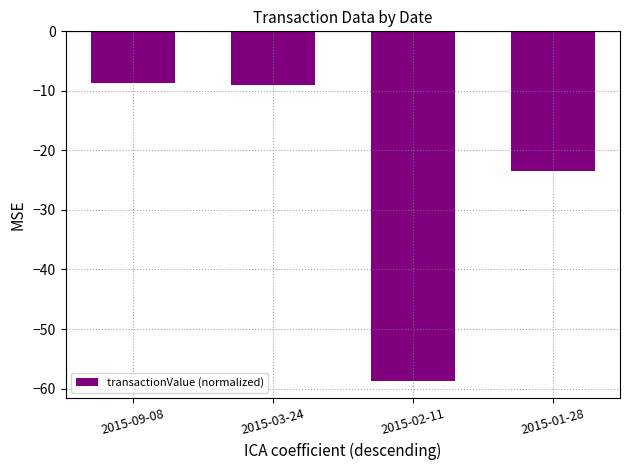

Reading left to right, list all the values displayed in this chart.

-8.7	-9.0	-58.7	-23.4